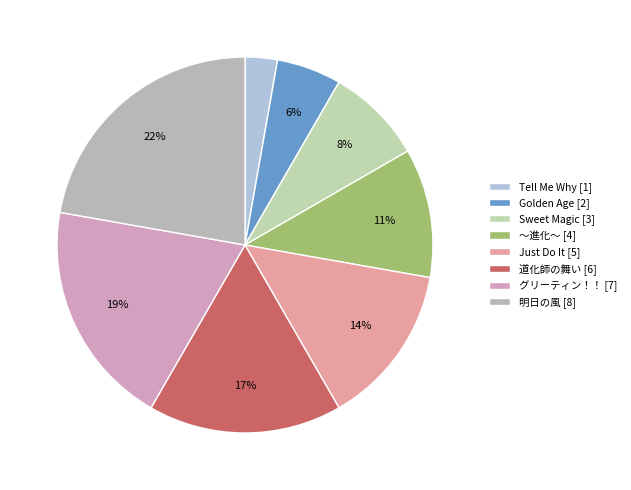

How much of the chart is everything except 道化師の舞い?

83.3%